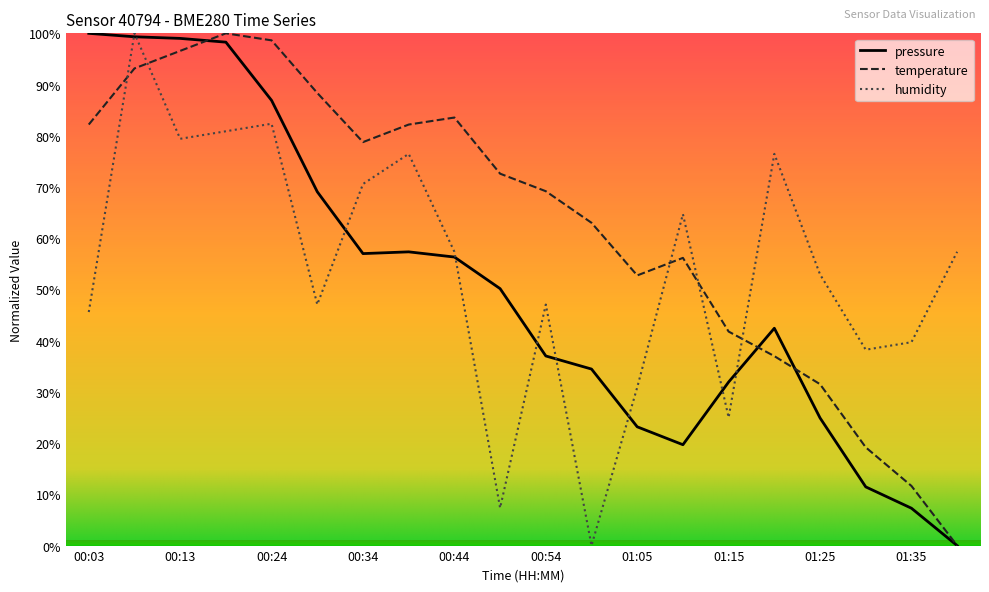

True or false: temperature has more than 2 interior local peaks.

True